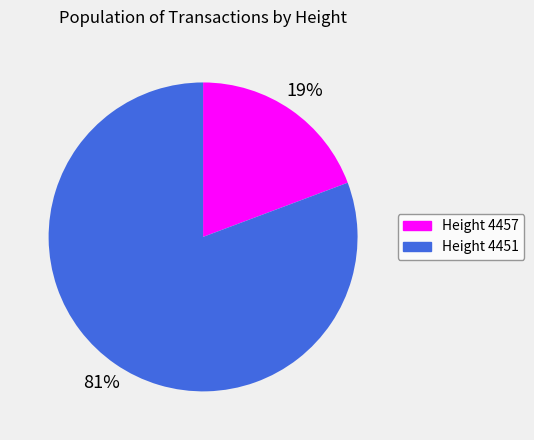

To the nearest percent, what is the average slice percentage?

50%